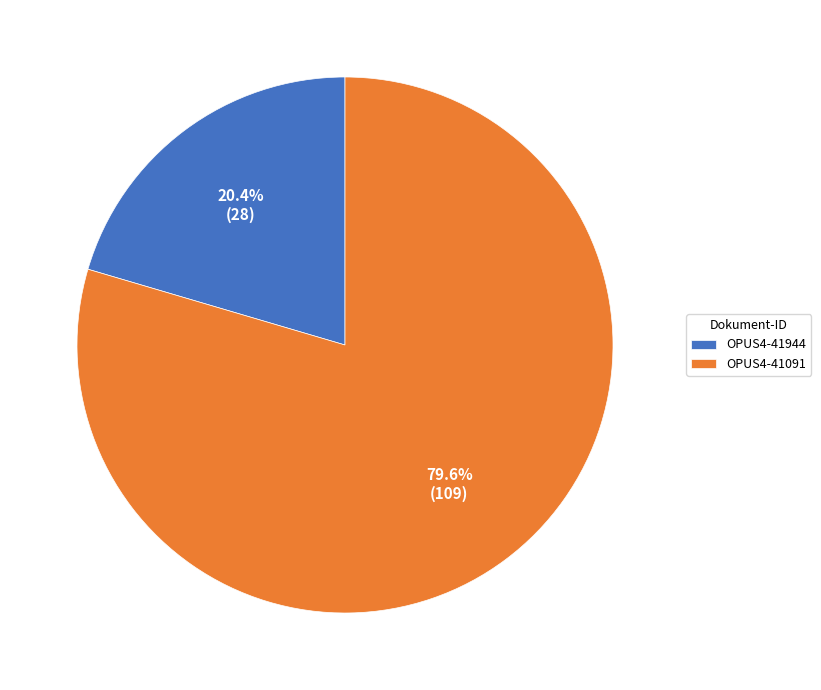

Approximately how many times larger is the value at OPUS4-41091 compared to OPUS4-41944?

3.9